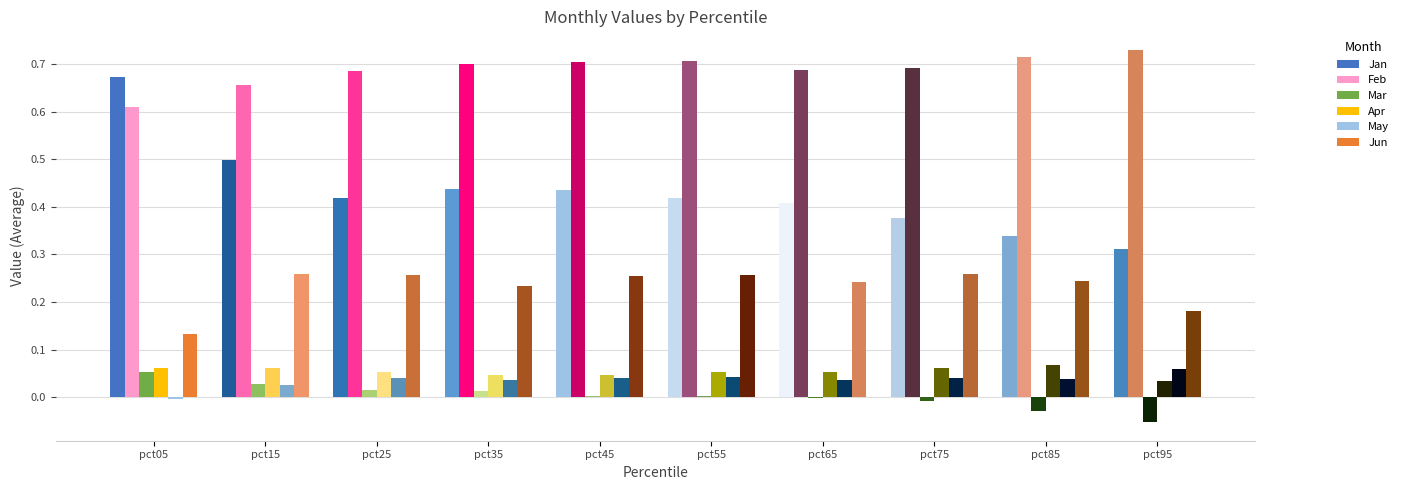

How many values in May are above zero?

9